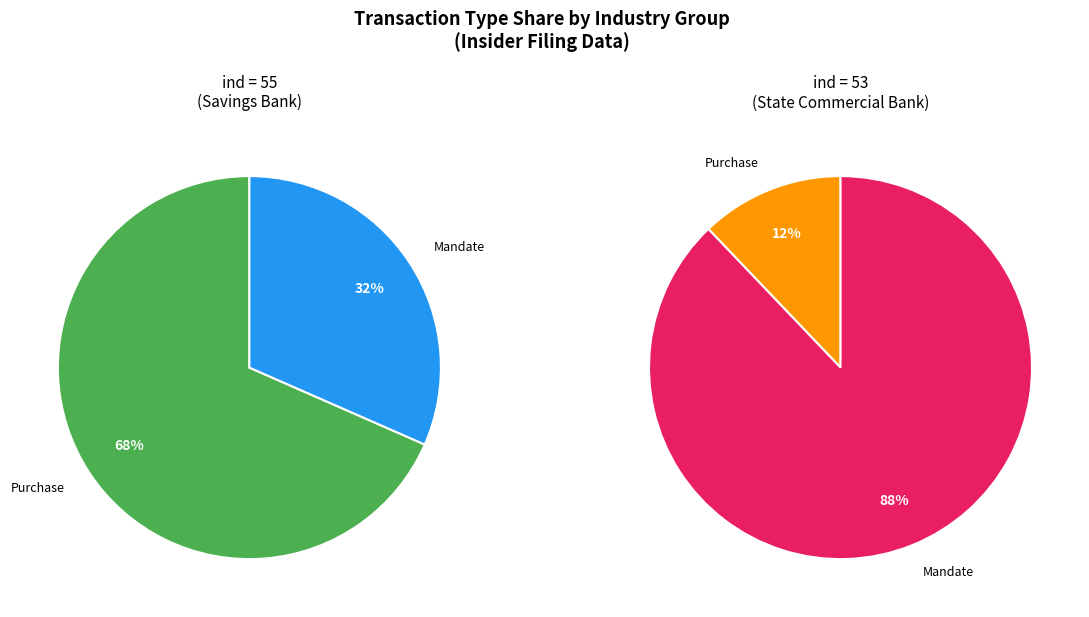

True or false: 53 accounts for 74% of the total.

False